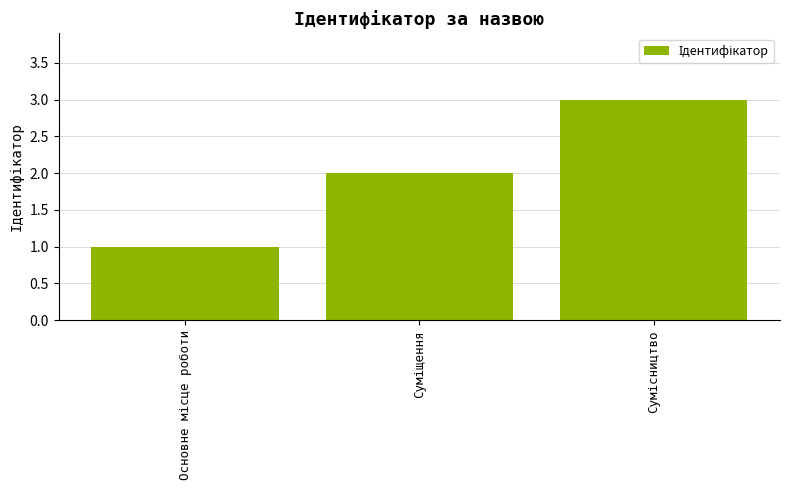

What is the greatest value displayed?

3